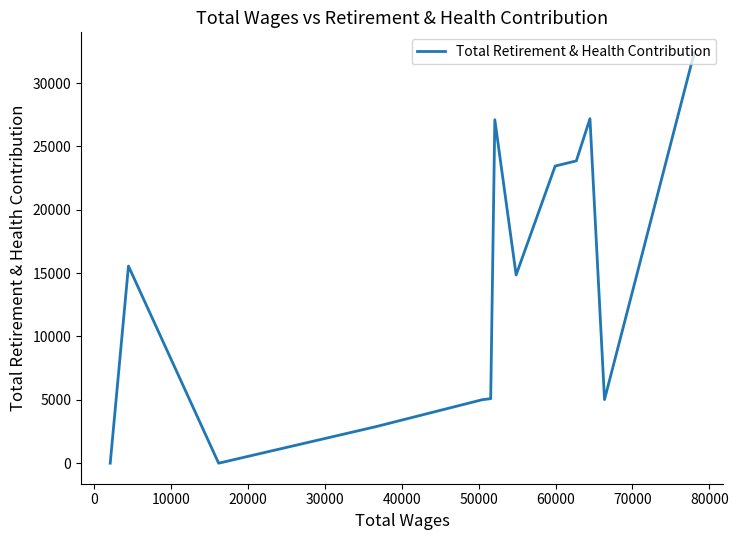

How many values exceed 14853?

6